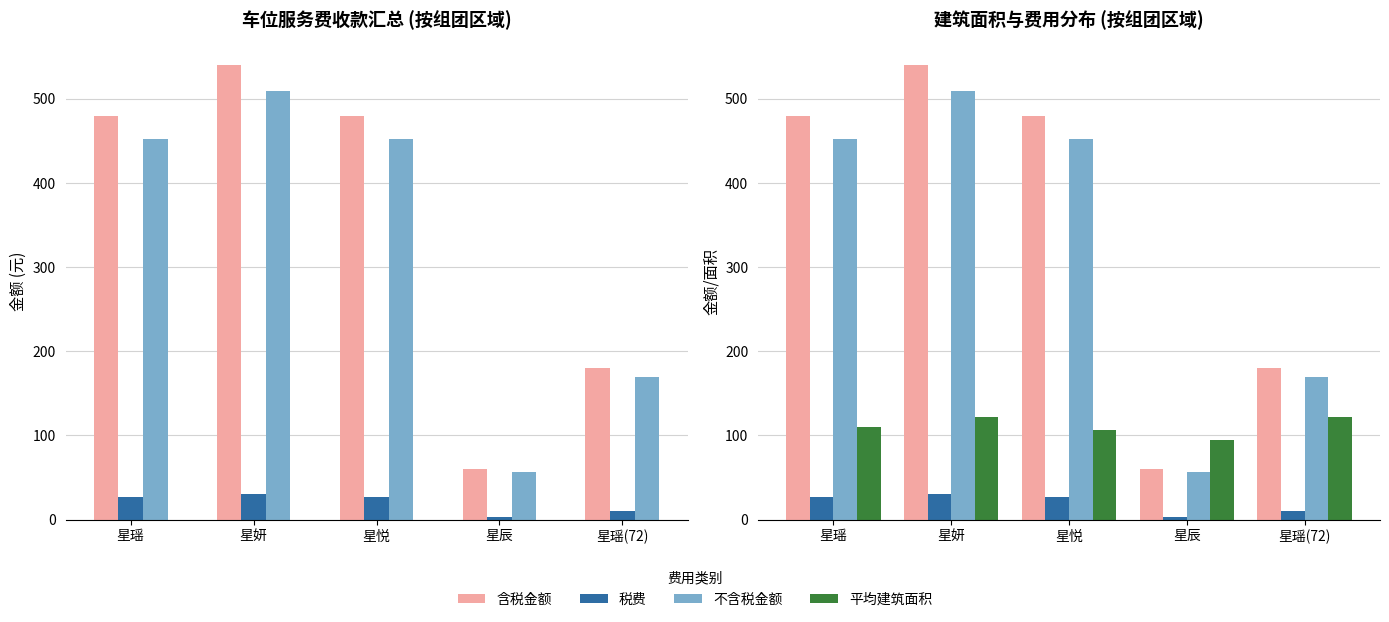

How many groups of bars are there?

5